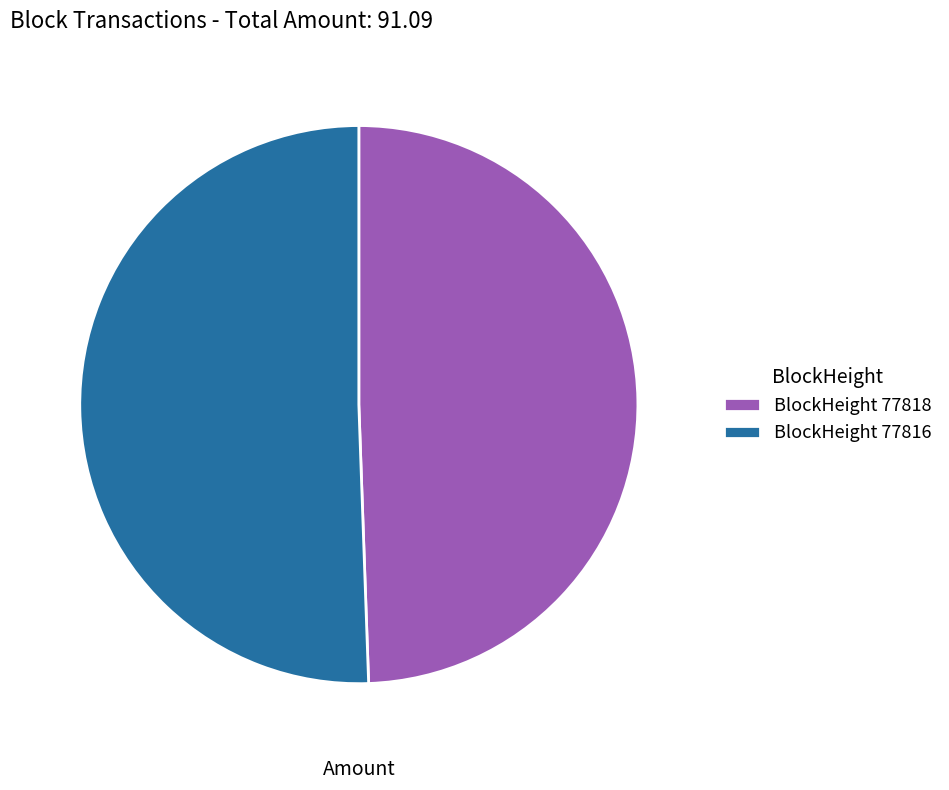

True or false: BlockHeight 77816 accounts for 51% of the total.

True